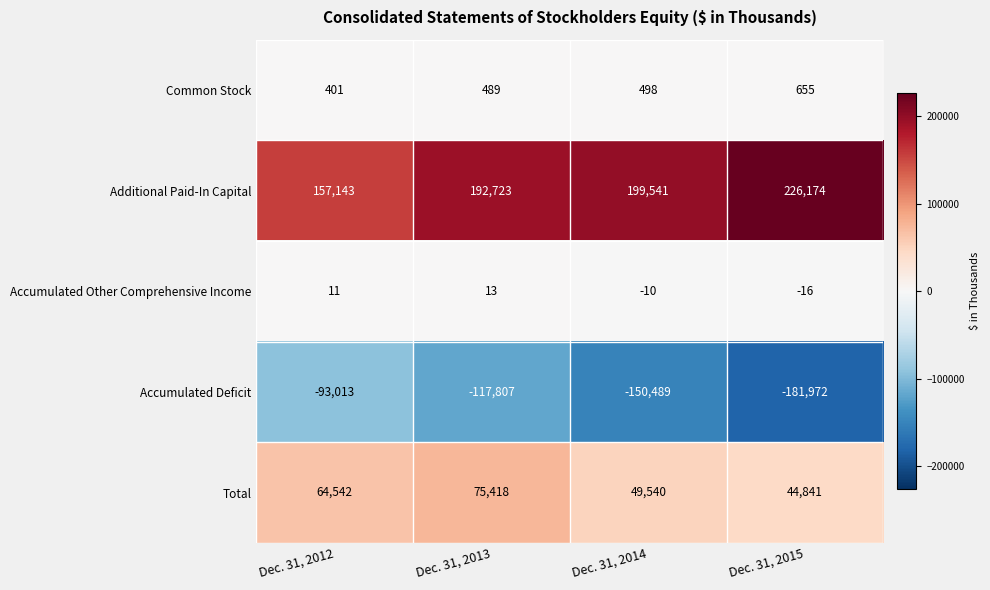

What is the total value across all series at Dec. 31, 2014?

99080